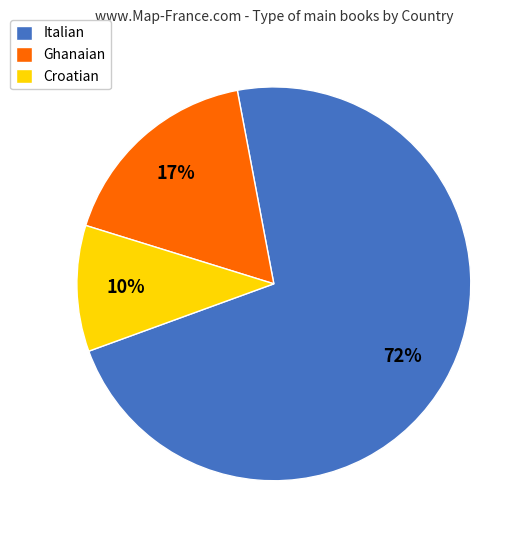

Which category accounts for the majority?

Italian